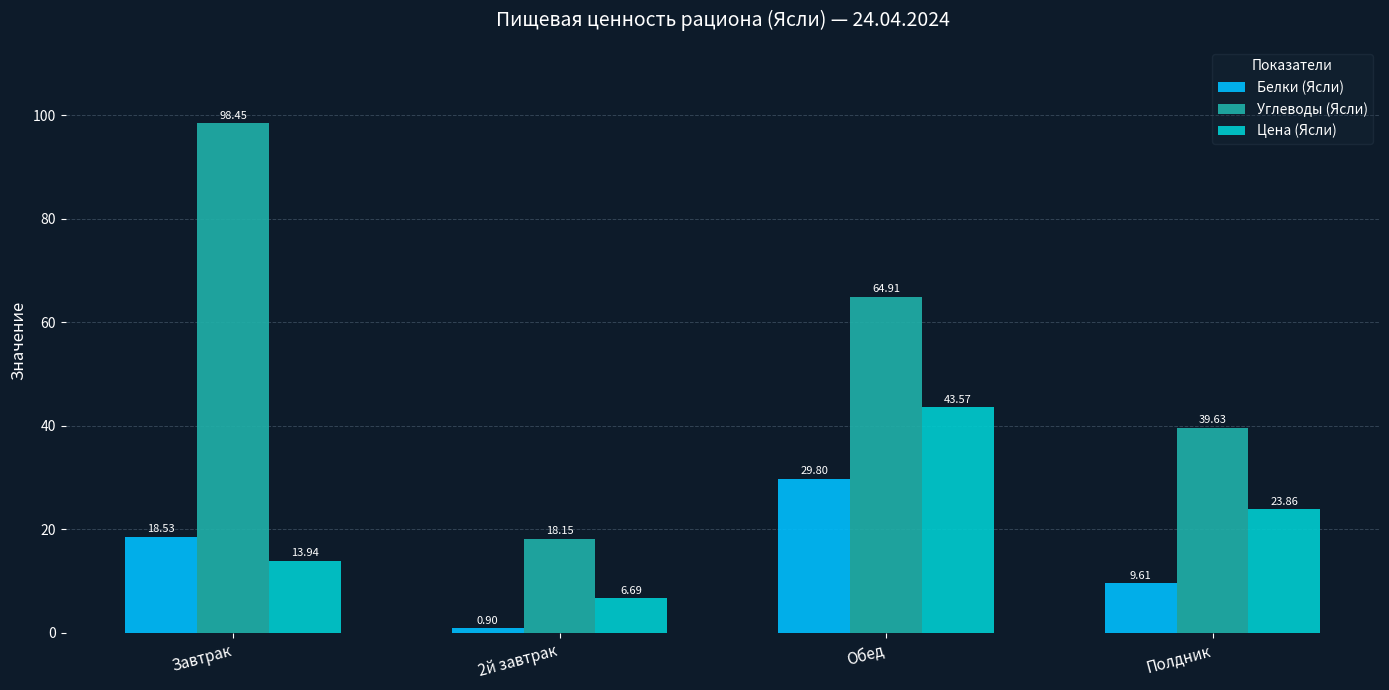

Which category has the highest value in the Цена (Ясли) series?

Обед